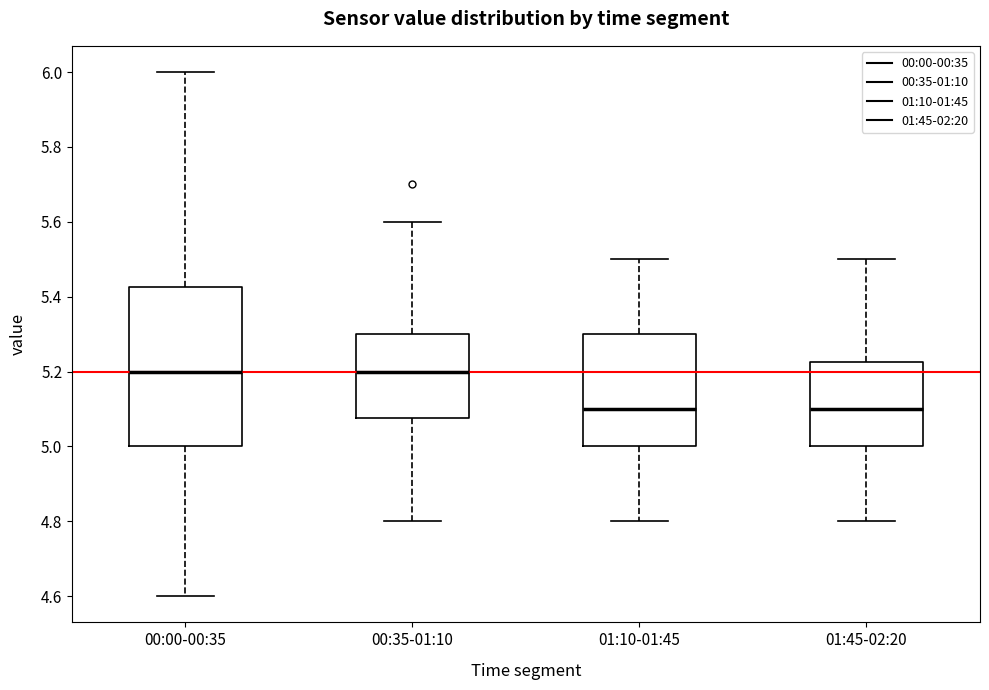

Reading left to right, read every box against the y-axis: the position of its median line, the range the box covers, and the ends of its whiskers. The values are not printed on the chart, so give them approximately, as read against the axis.

00:00-00:35: median 5.20, box 5.00 to 5.42, whiskers 4.60 to 6.00
00:35-01:10: median 5.20, box 5.08 to 5.30, whiskers 4.80 to 5.60
01:10-01:45: median 5.10, box 5.00 to 5.30, whiskers 4.80 to 5.50
01:45-02:20: median 5.10, box 5.00 to 5.22, whiskers 4.80 to 5.50